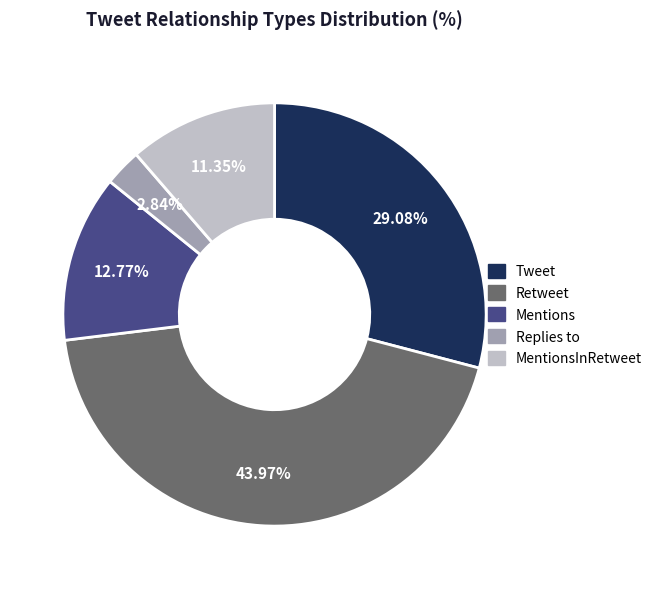

Count the number of slices in the pie.

5